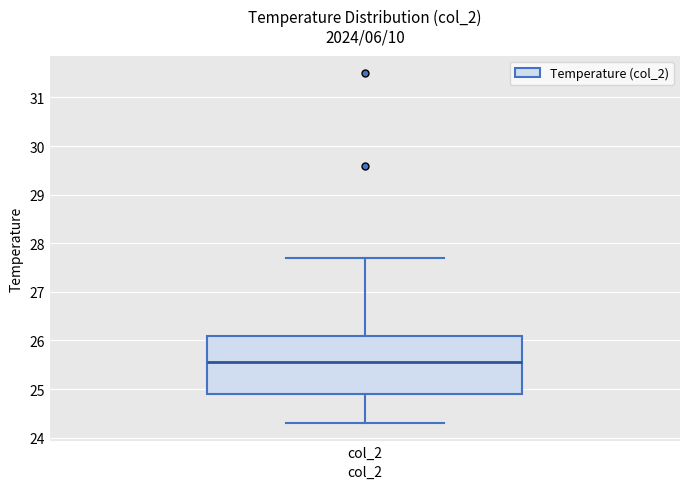

Transcribe this box plot: give where the median line is, the range the box spans, and where the two whiskers end, as read against the y-axis. The values are not printed on the chart, so give them approximately, as read against the axis.

median 25.6, box 24.9 to 26.1, whiskers 24.3 to 27.7